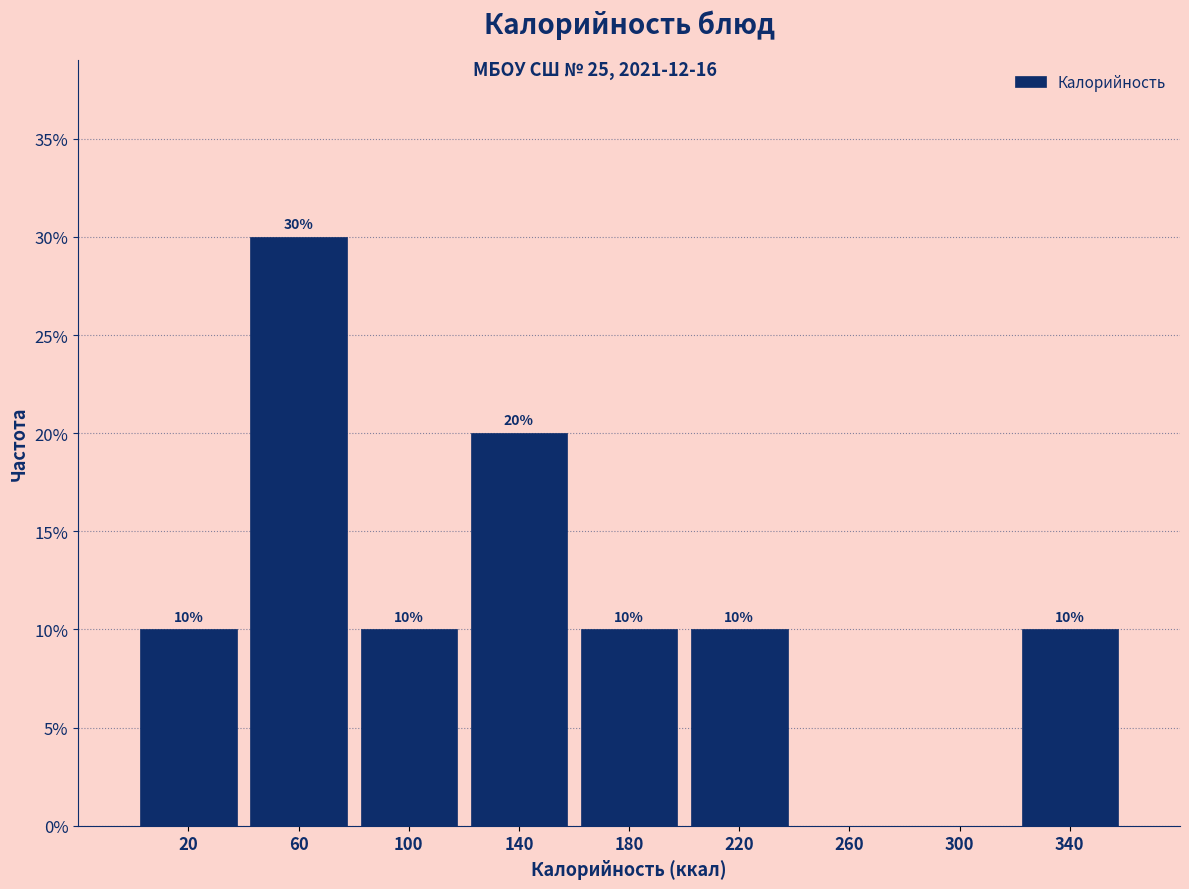

Over which range of the x-axis is the bar tallest?

40 to 80